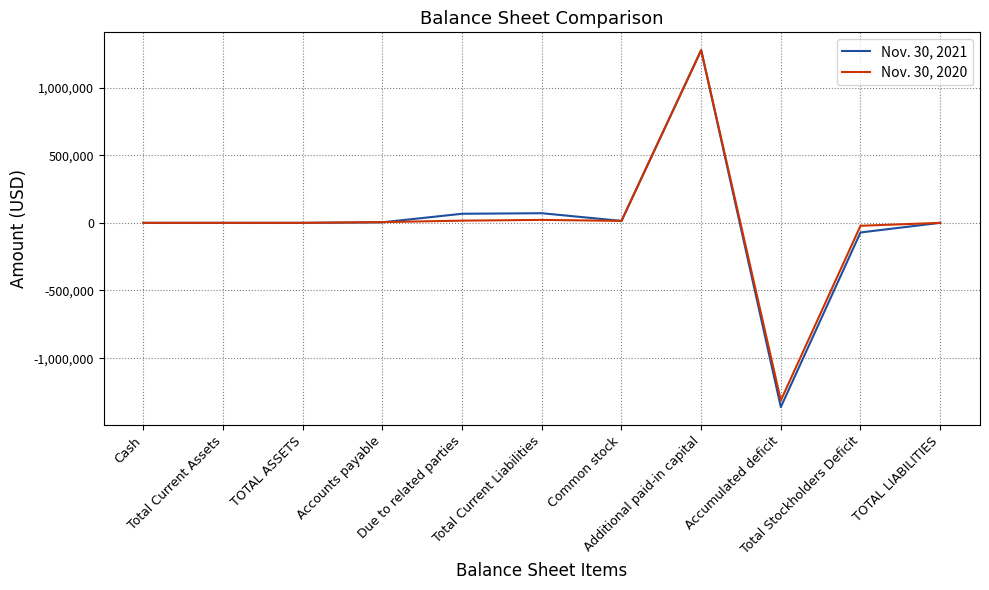

What is the smallest value displayed?

-1361587